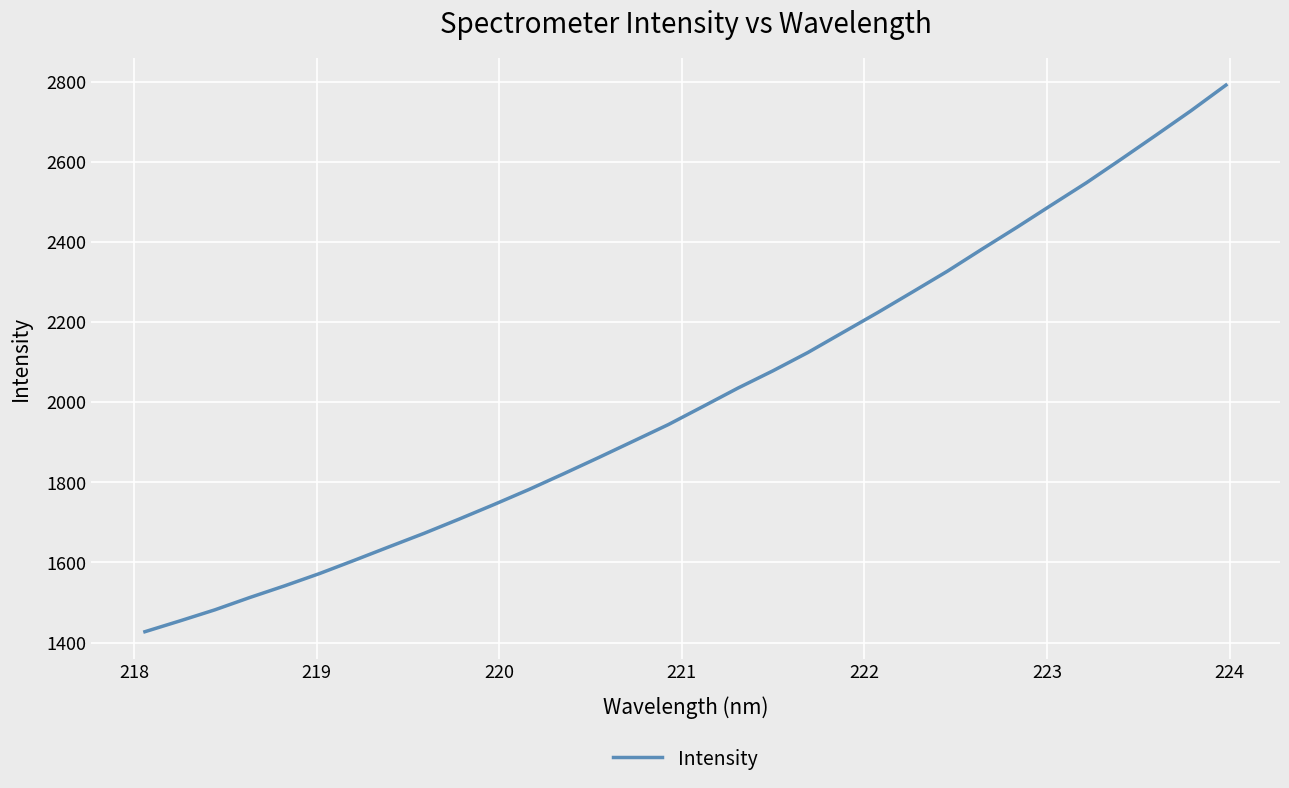

What is the difference between the maximum and minimum values?

1364.6